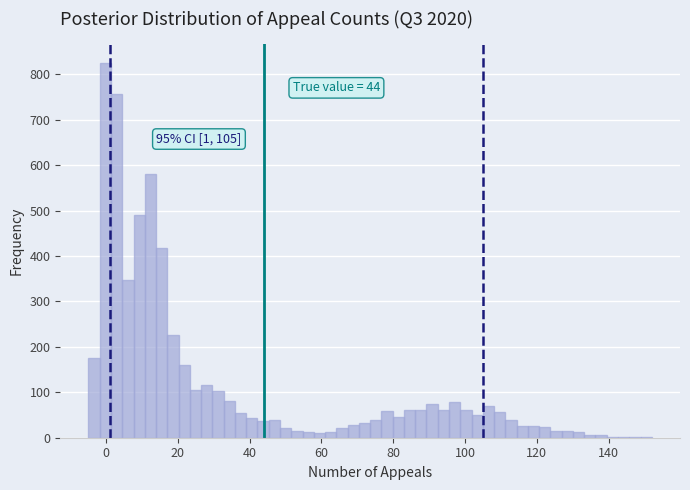

Read against the x-axis, roughly where is the centre of the tallest bar?

0